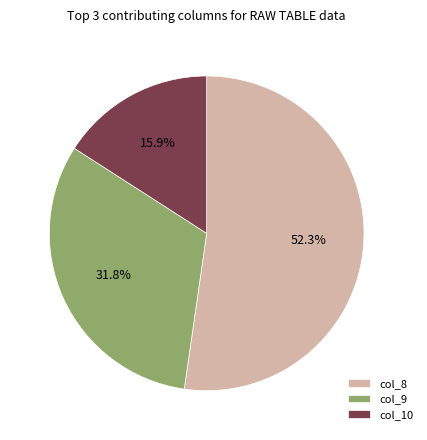

What is the ratio of the value at col_9 to the value at col_8?

0.6